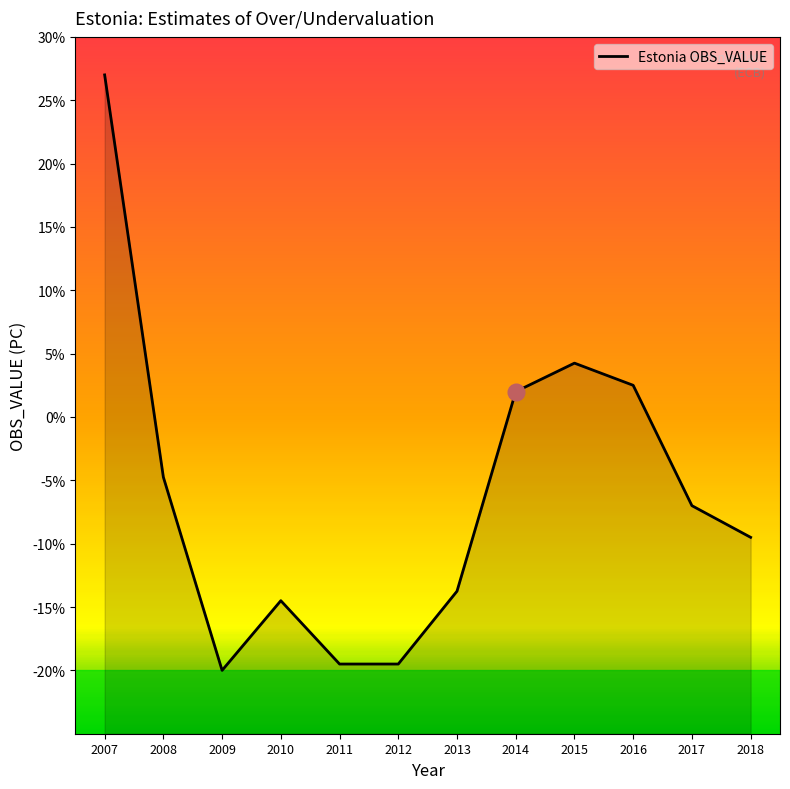

At which category does the chart reach its peak across all series?

2007